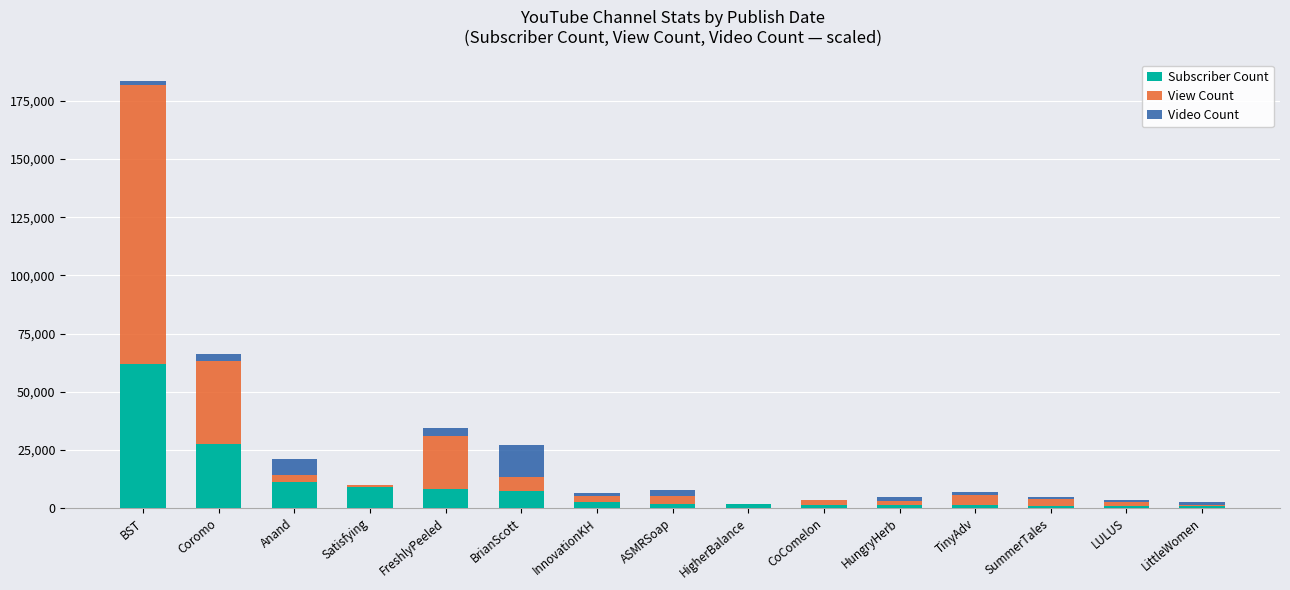

Count the number of categories in the chart.

15